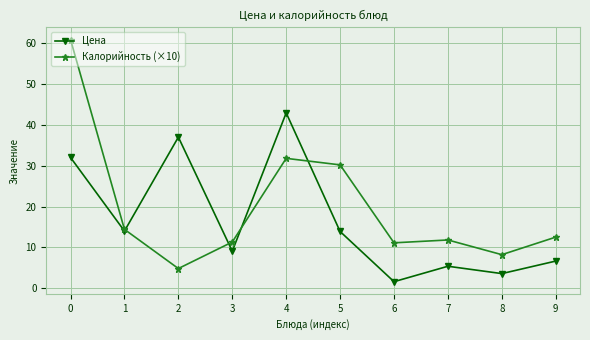

What is the total value across all series at 1?

28.4